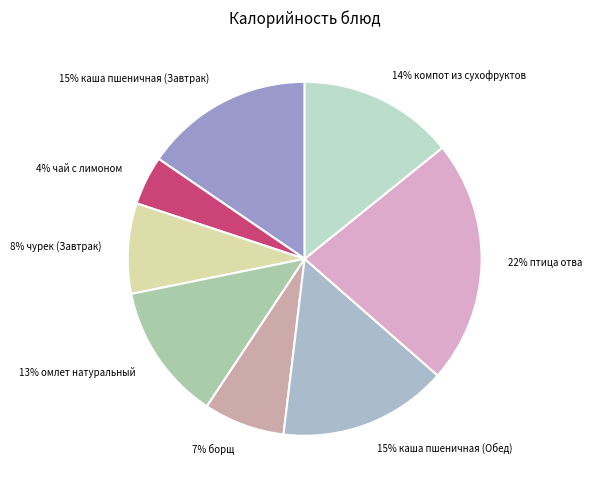

Is it true that 15% каша пшеничная (Обед) is 2% of the pie?

False